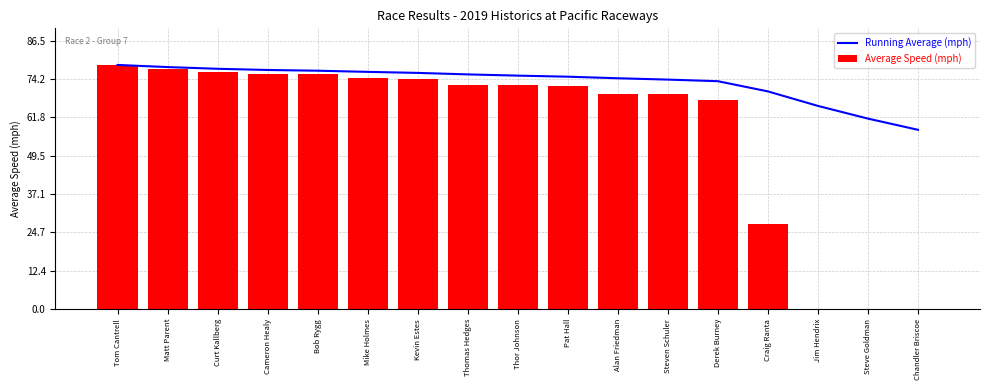

Is the value of Average Speed (mph) at Craig Ranta greater than the value of Running Average (mph) at Chandler Briscoe?

No